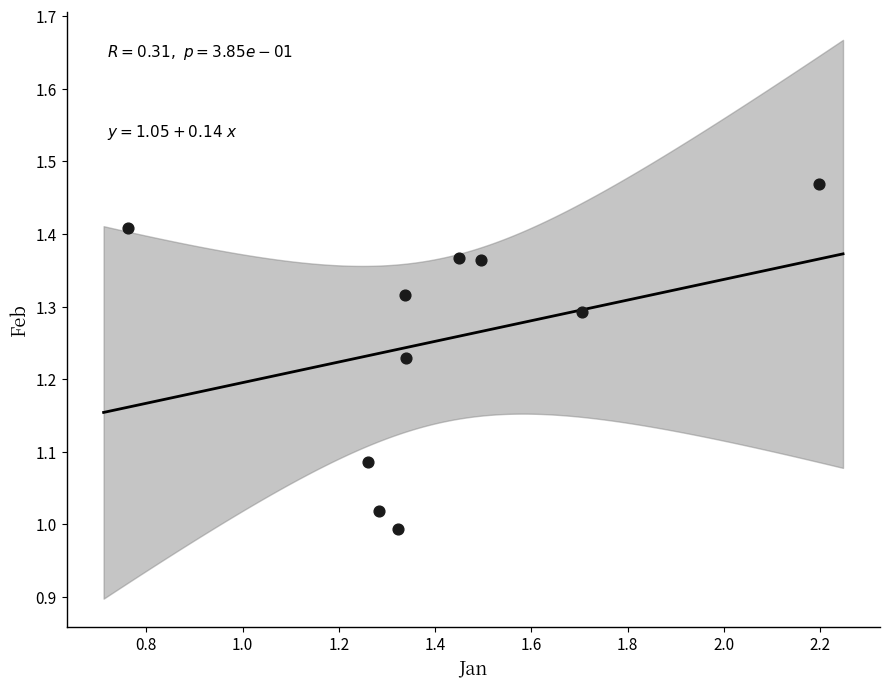

What is the range of Y values (max minus min)?

0.5